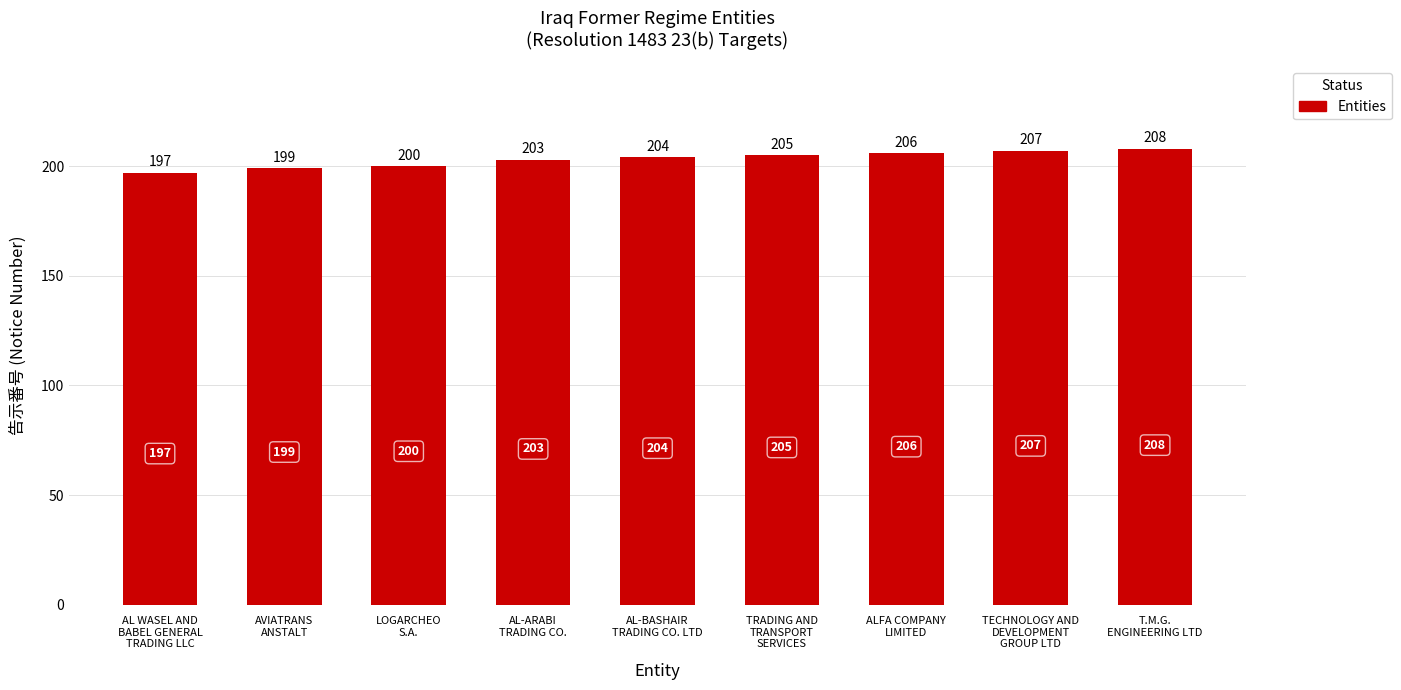

Which label corresponds to the smallest value in the chart?

AL WASEL AND
BABEL GENERAL
TRADING LLC